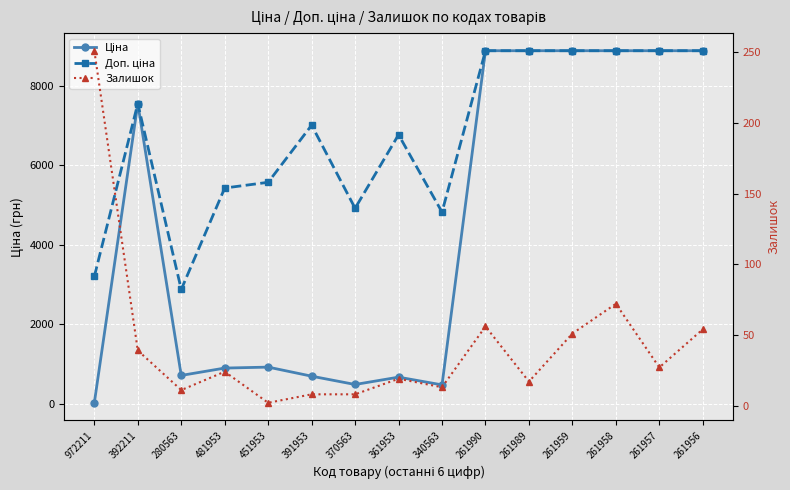

True or false: Ціна has a value of 1228.9 at 280563.

False